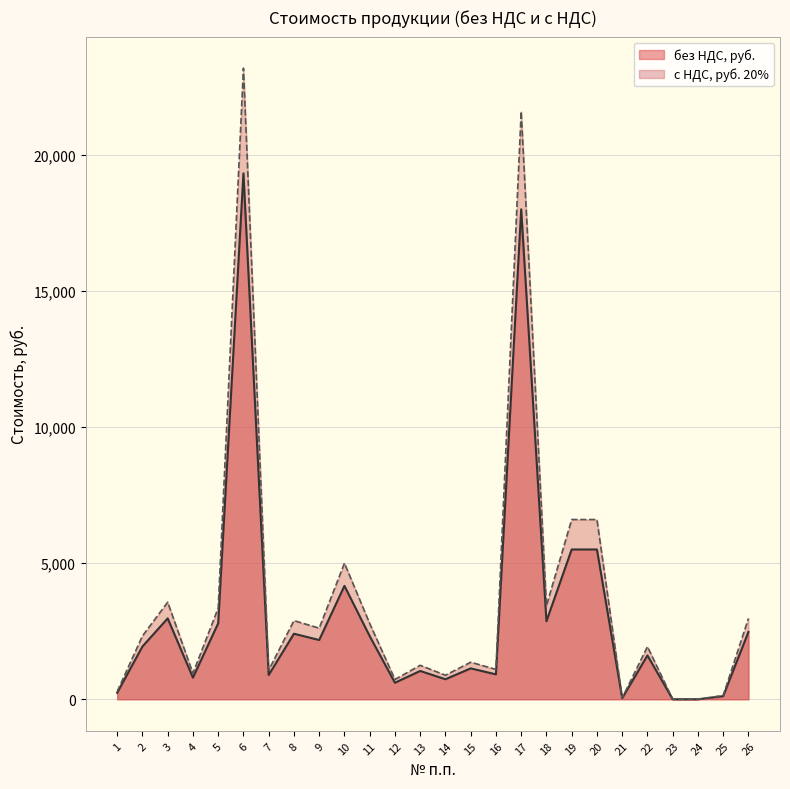

What are all the series names shown in the legend?

без НДС, руб., с НДС, руб. 20%